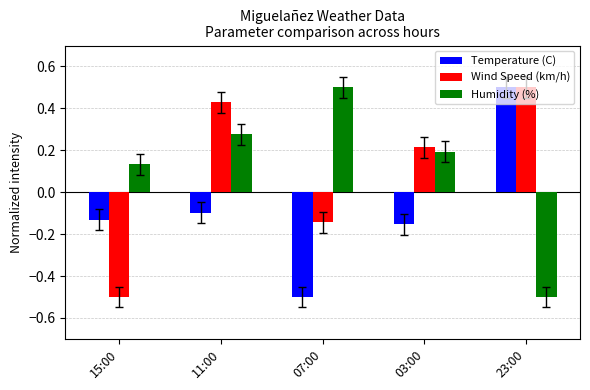

The Temperature (C) series shows 0.8 at 23:00. True or false?

False